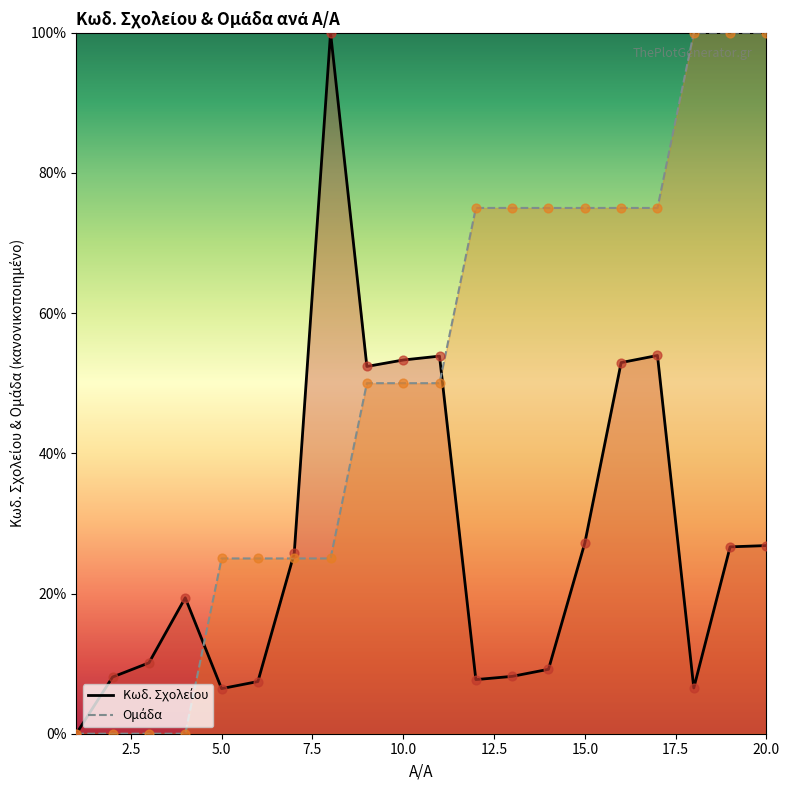

What is the total value across all series at 20?

126.8